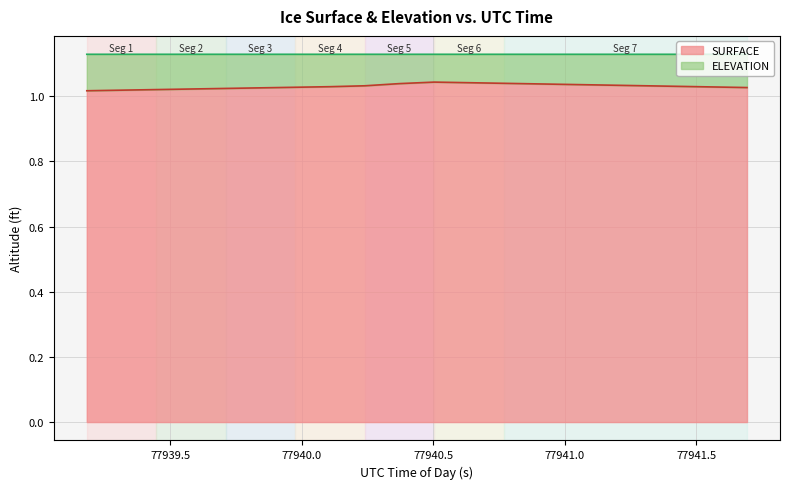

Reading right to left, what are all the values shown in this chart?

SURFACE: 1.0	1.0	1.0	1.0	1.0	1.0	1.0	1.0	1.0	1.0	1.0	1.0	1.0	1.0	1.0	1.0	1.0	1.0	1.0	1.0
ELEVATION: 1.1	1.1	1.1	1.1	1.1	1.1	1.1	1.1	1.1	1.1	1.1	1.1	1.1	1.1	1.1	1.1	1.1	1.1	1.1	1.1